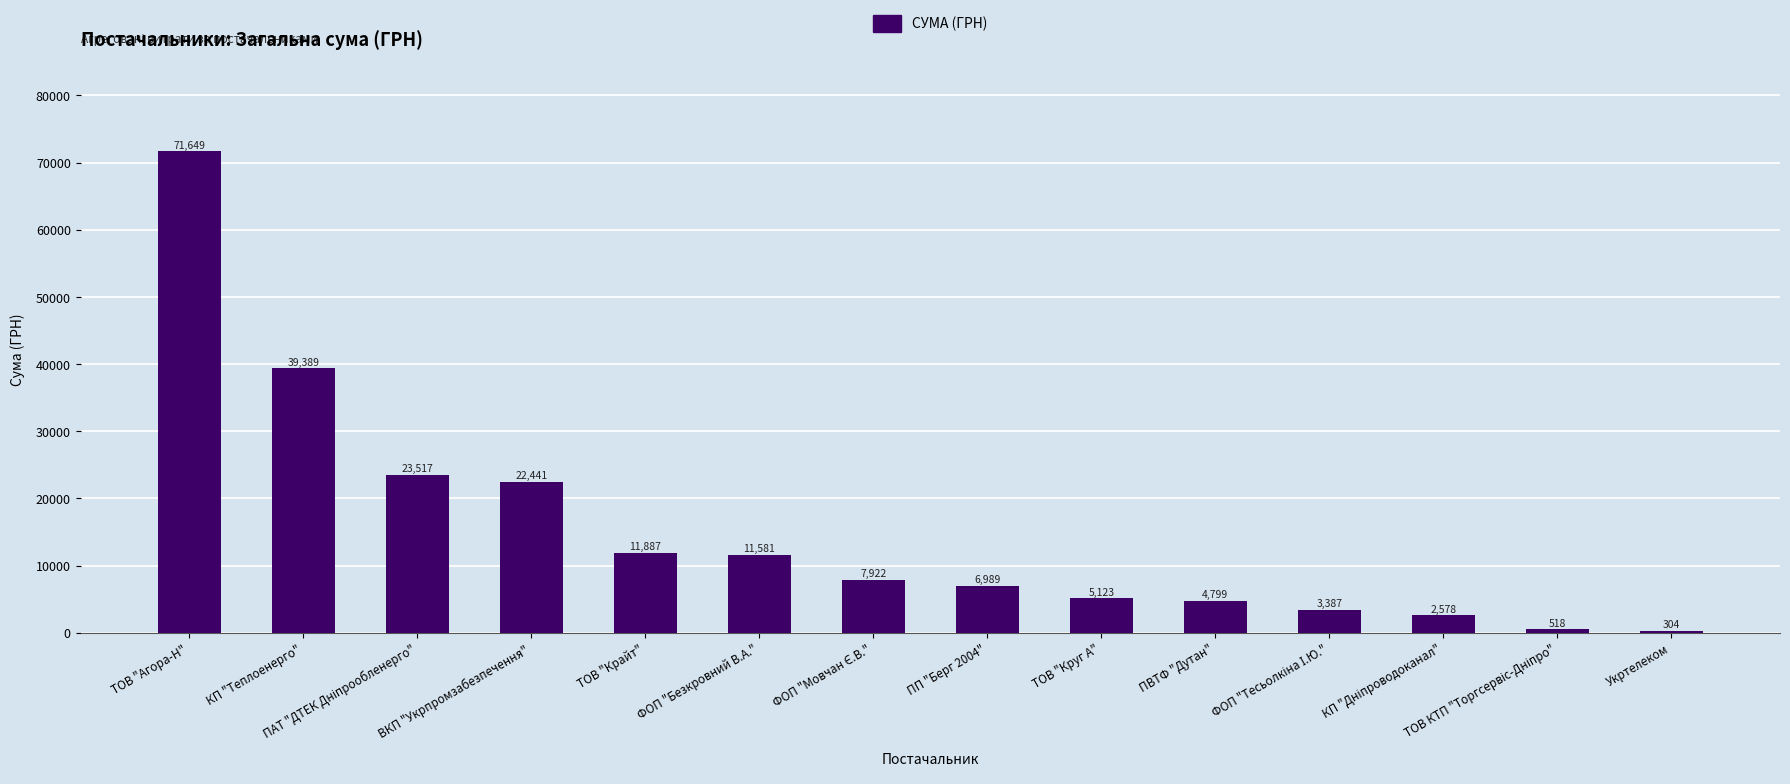

True or false: the data shows 38863.5 at ВКП "Укрпромзабезпечення".

False